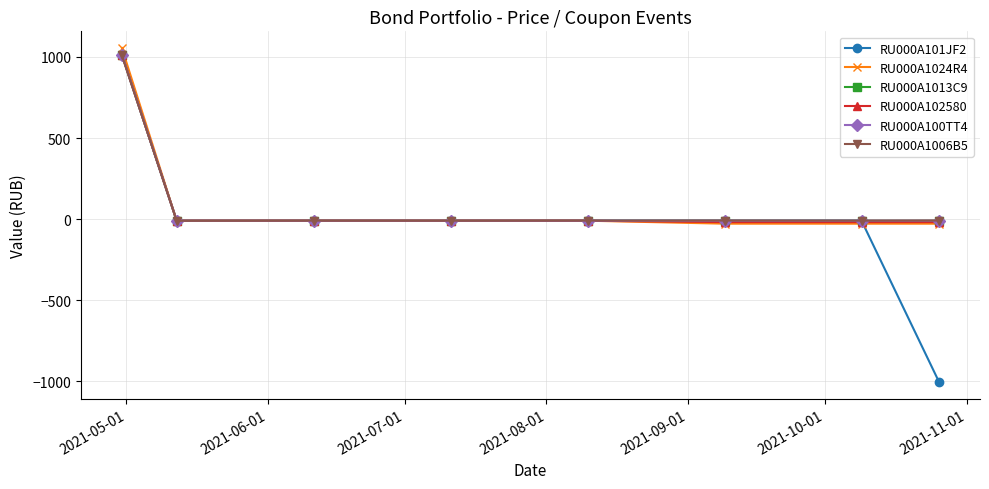

Which series has the widest spread of values?

RU000A101JF2